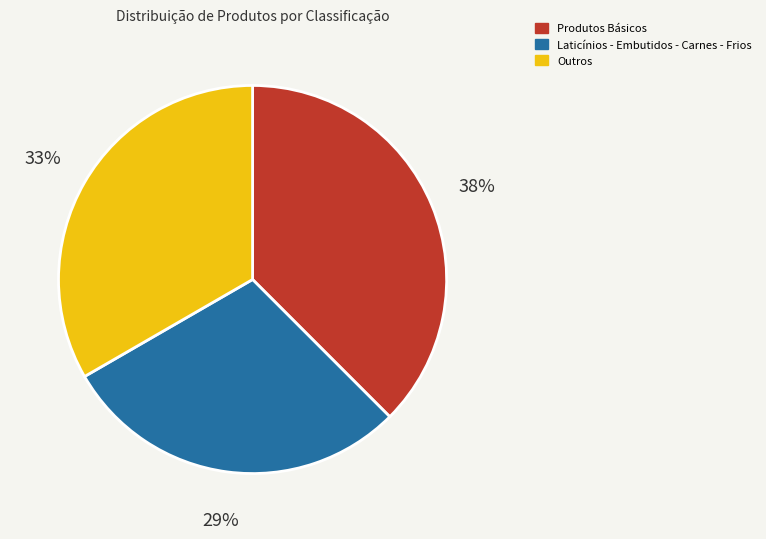

What percentage is the Laticínios - Embutidos - Carnes - Frios slice, to the nearest percent?

29%